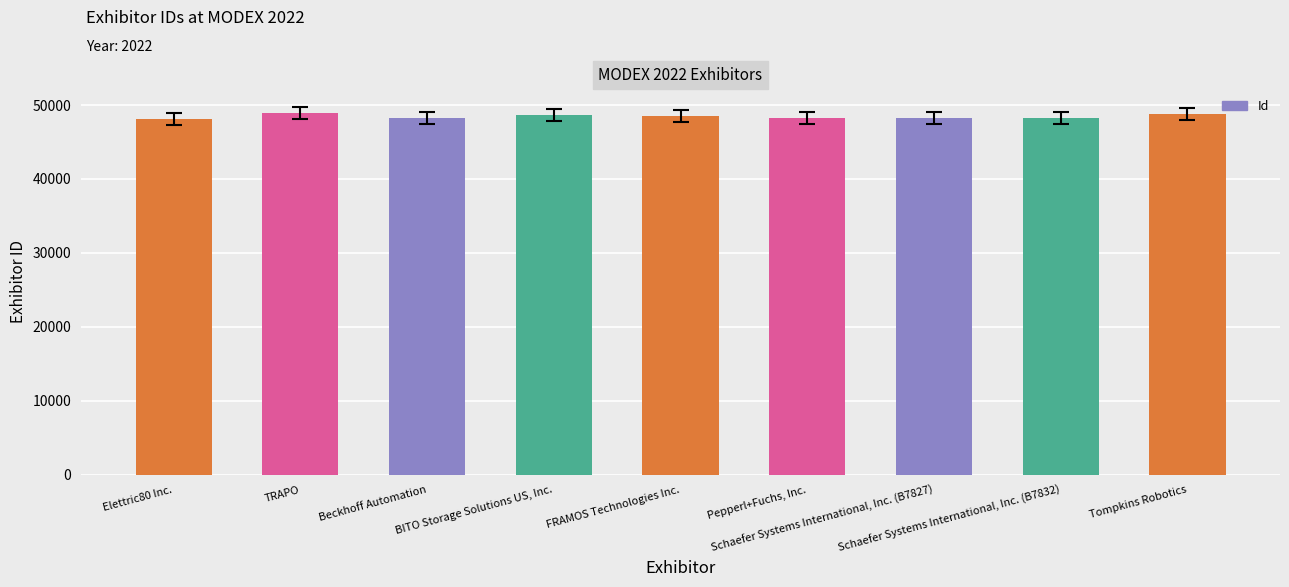

What is the smallest value displayed?

48086